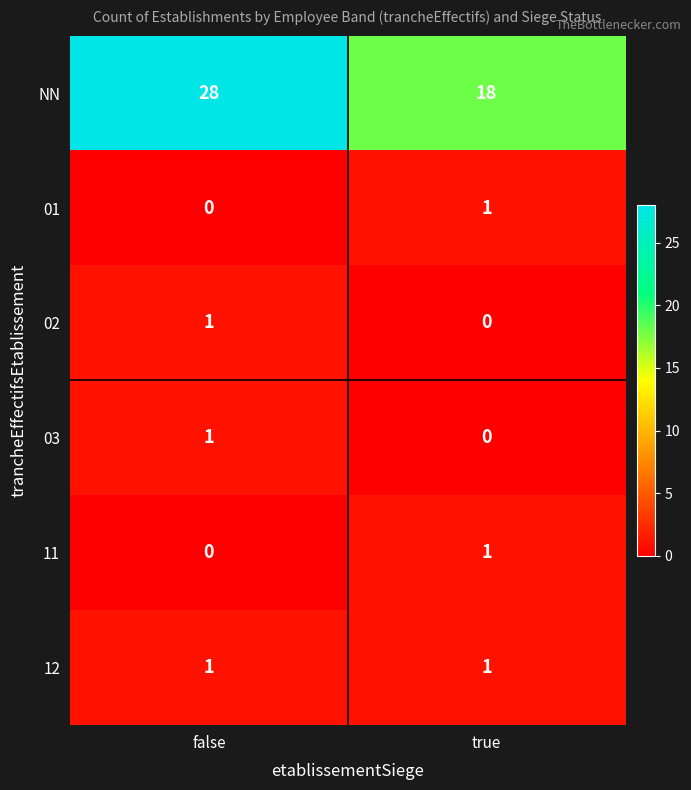

The value of 02 at true is 0. True or false?

True